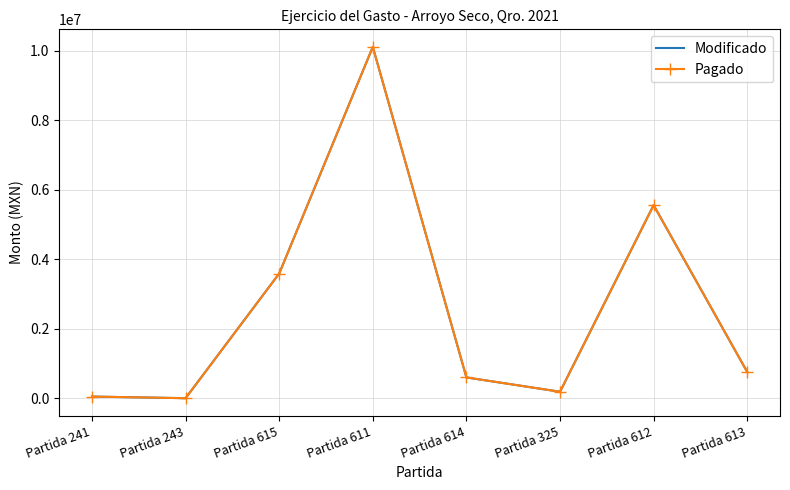

Between Partida 615 and Partida 243, which is larger?

Partida 615